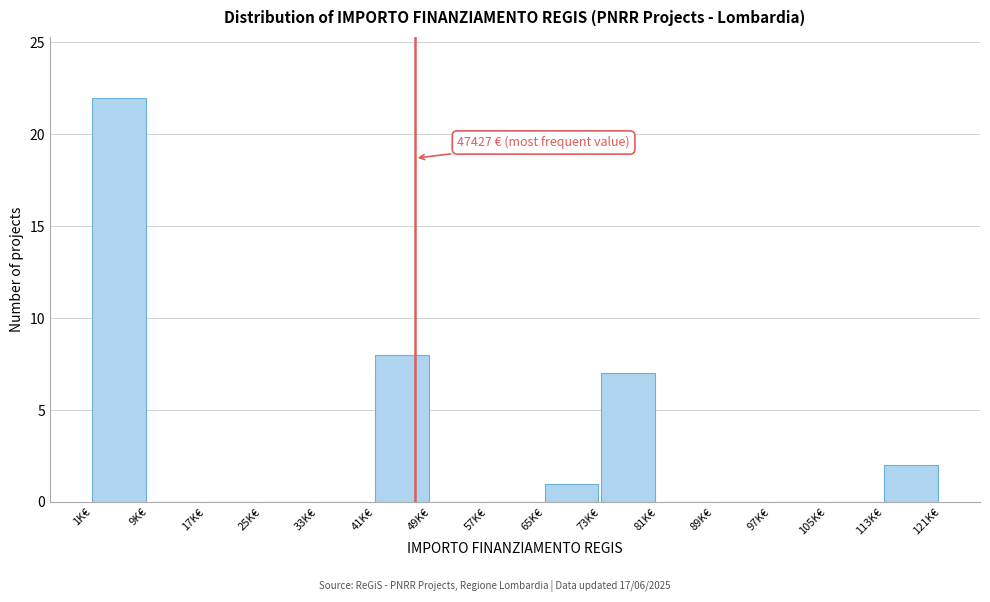

Reading left to right, what are all the values shown in this chart?

1K€=22	9K€=0	17K€=0	25K€=0	33K€=0	41K€=8	49K€=0	57K€=0	65K€=1	73K€=7	81K€=0	89K€=0	97K€=0	105K€=0	113K€=2